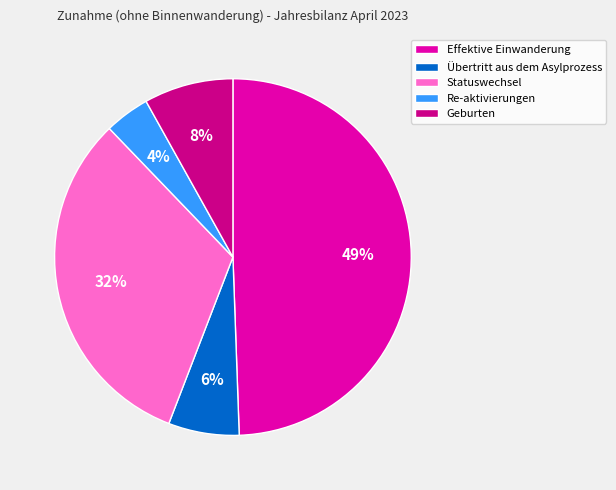

Between Statuswechsel and Übertritt aus dem Asylprozess, which is larger?

Statuswechsel